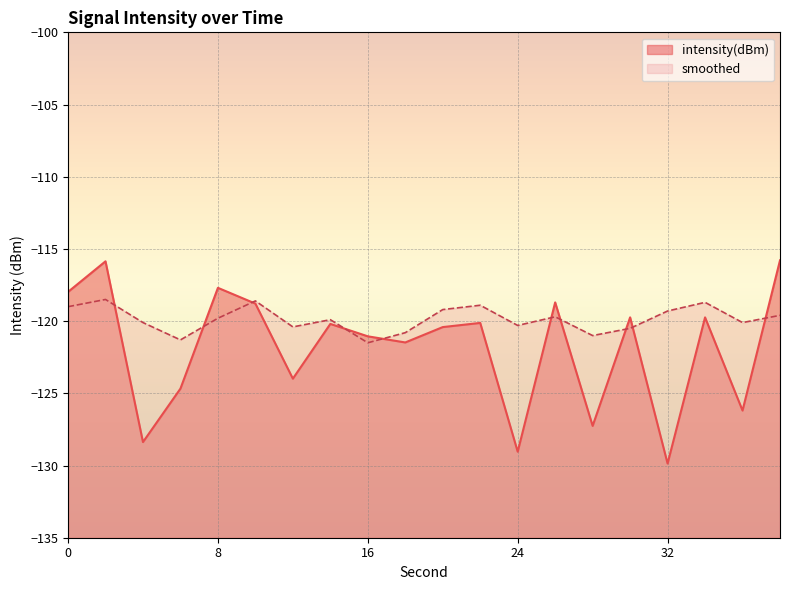

The value of intensity(dBm) at 32 is -212.0. True or false?

False